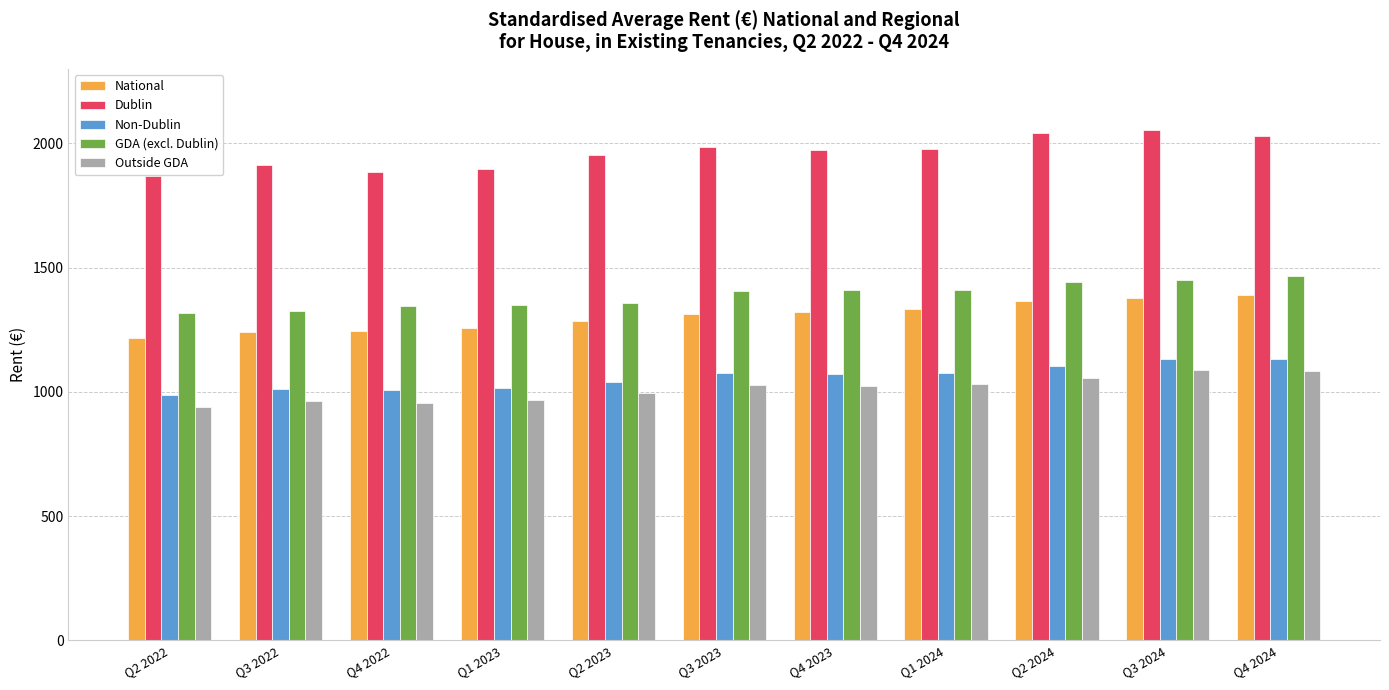

What value does the Non-Dublin series have at Q2 2024?

1103.4